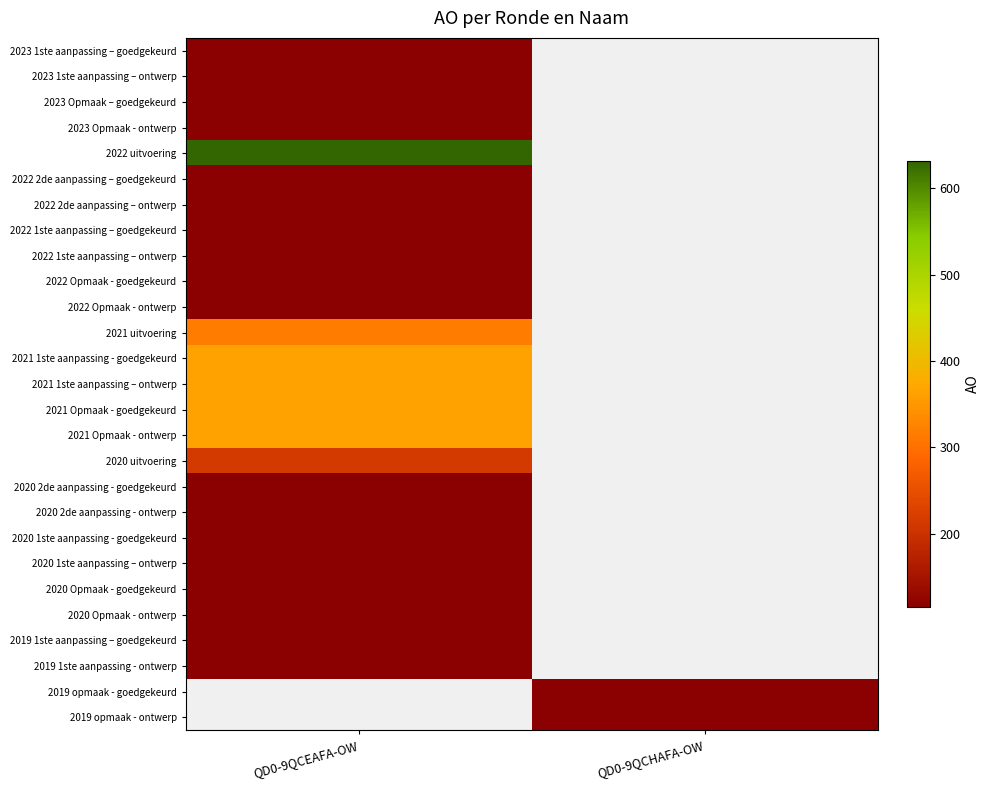

Is the value of 2022 1ste aanpassing – ontwerp at QD0-9QCHAFA-OW greater than the value of 2020 Opmaak - goedgekeurd at QD0-9QCHAFA-OW?

No